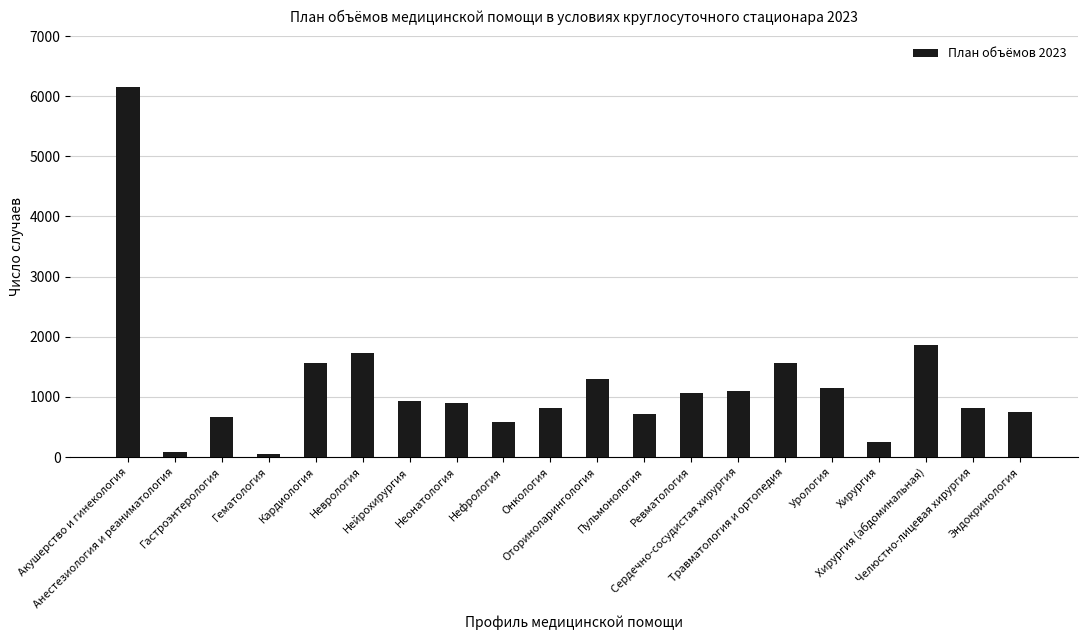

What is the average value?

1202